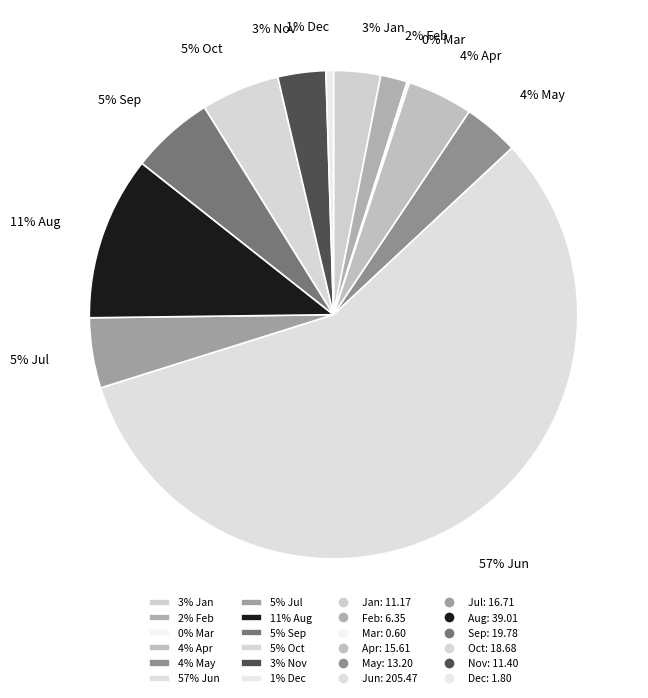

To the nearest percent, what is the average slice percentage?

8%